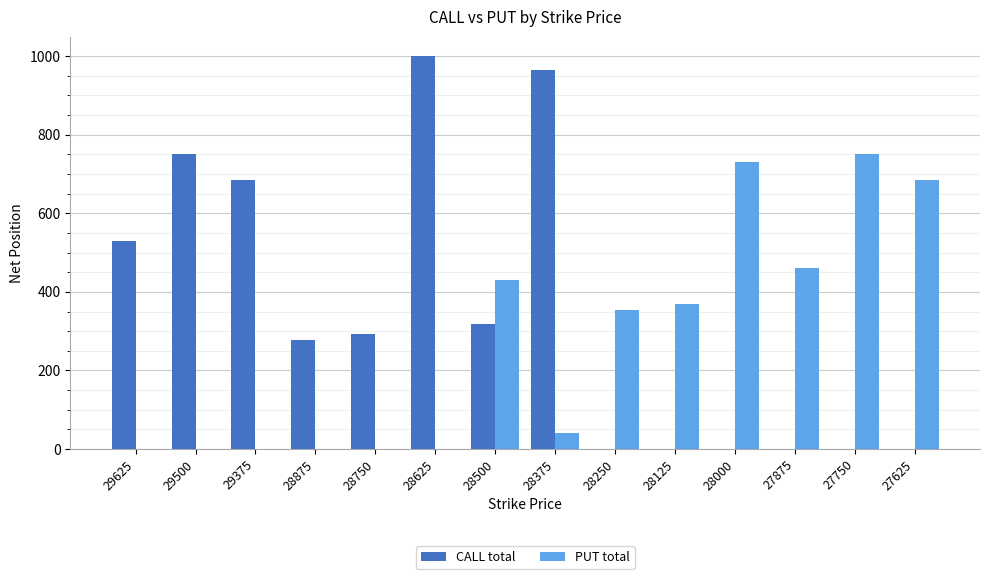

What is the sum of the PUT total values at 27625 and 28750?

684